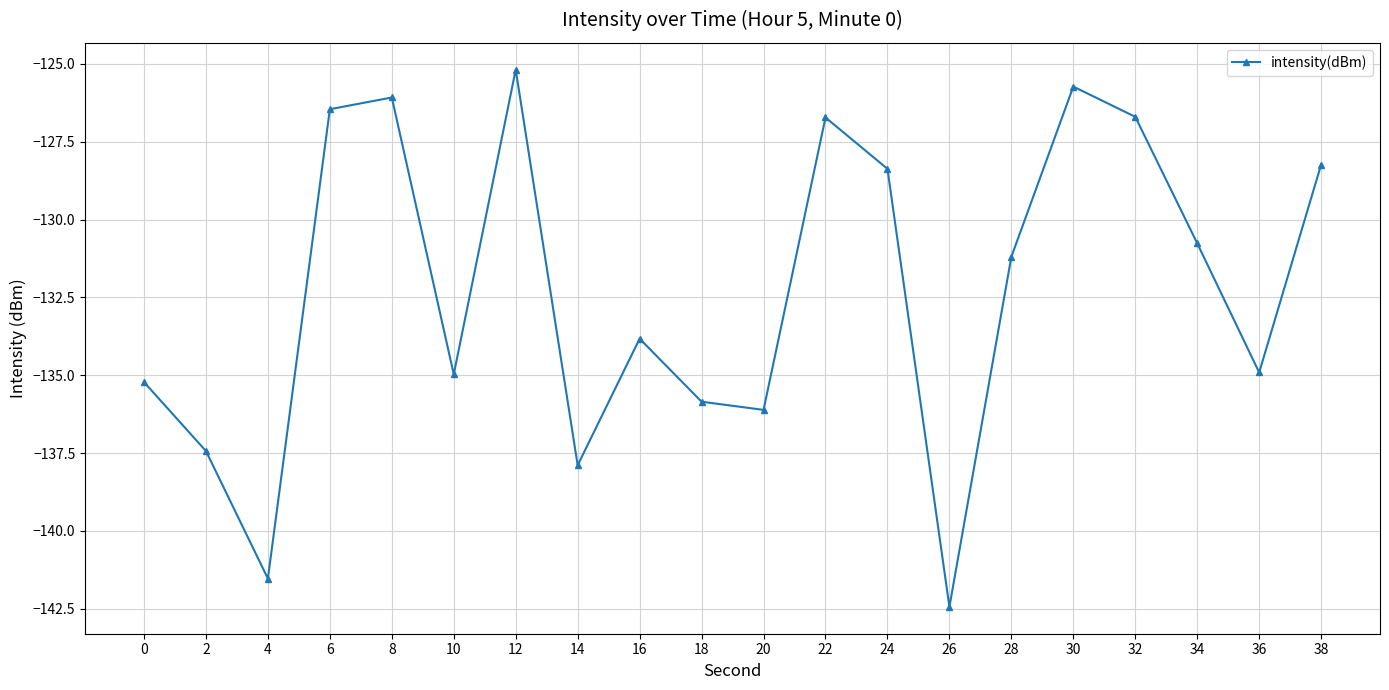

What is the minimum value shown in the chart?

-142.4